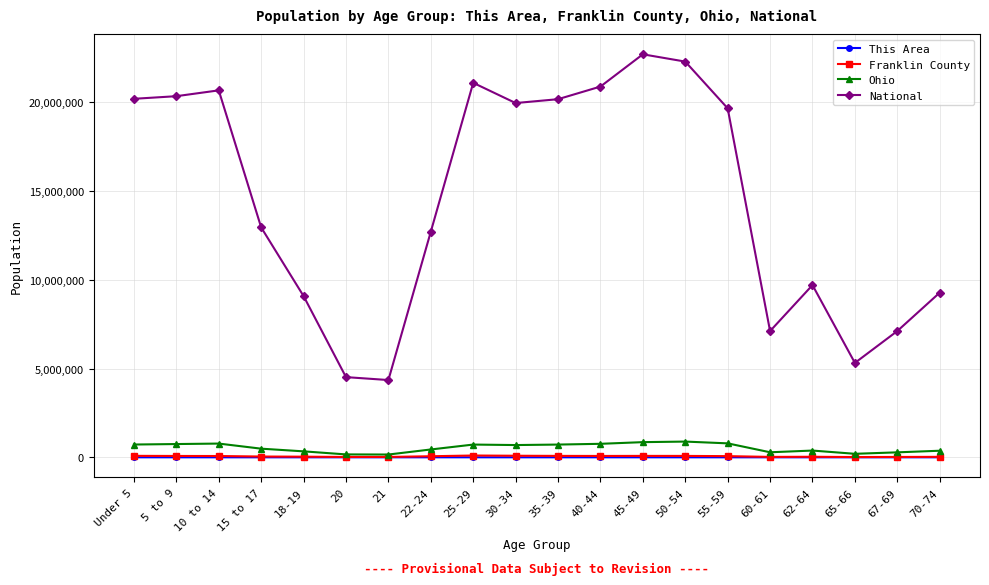

The value of National at 62-64 is 9704197. True or false?

True